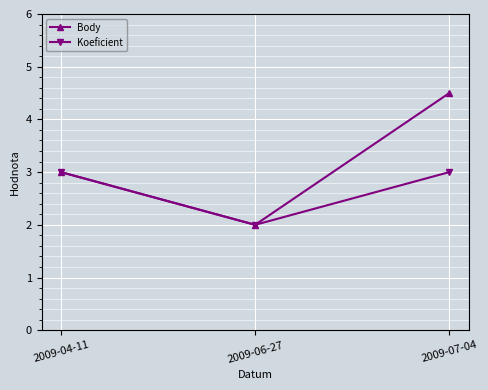

The Body series shows 4.8 at 2009-04-11. True or false?

False